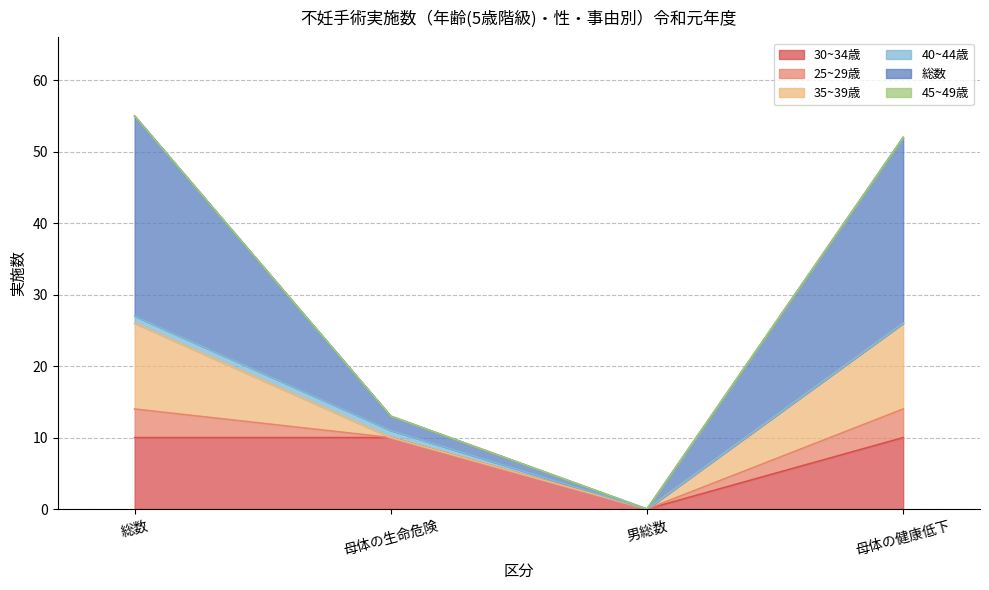

At which label does 30~34歳 reach its minimum?

男総数